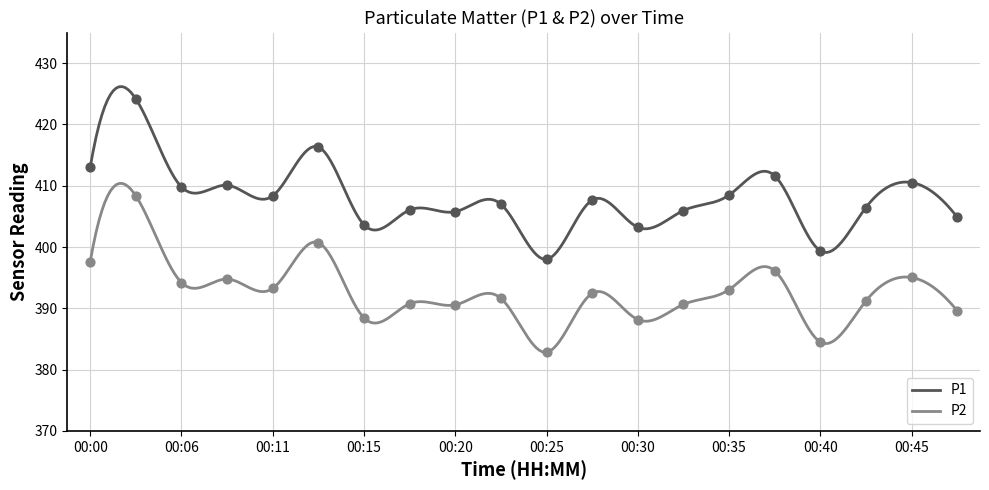

Which series contains the highest Y value?

P1